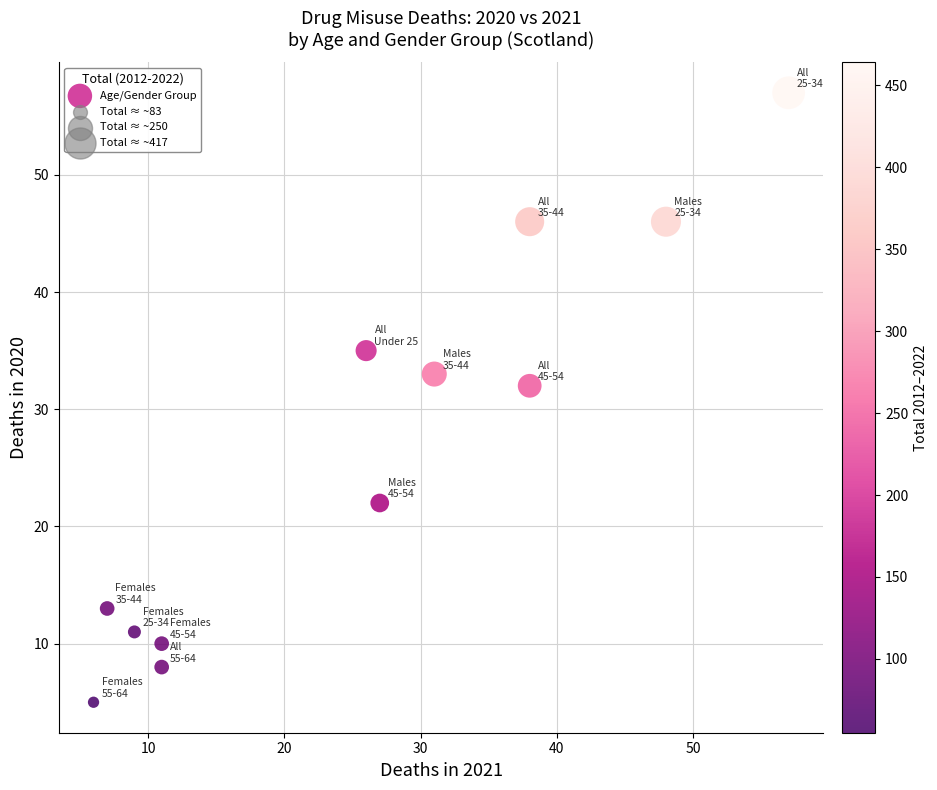

What is the range of Y values (max minus min)?

52